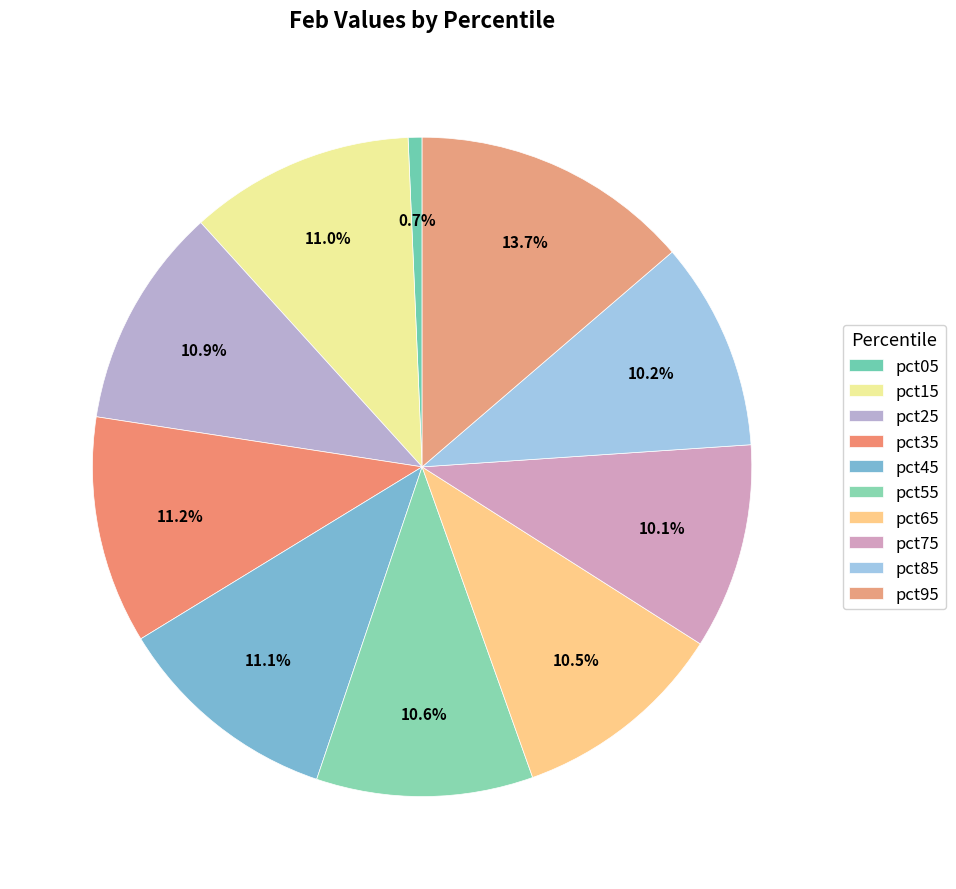

What is the smallest slice in the pie chart?

pct05